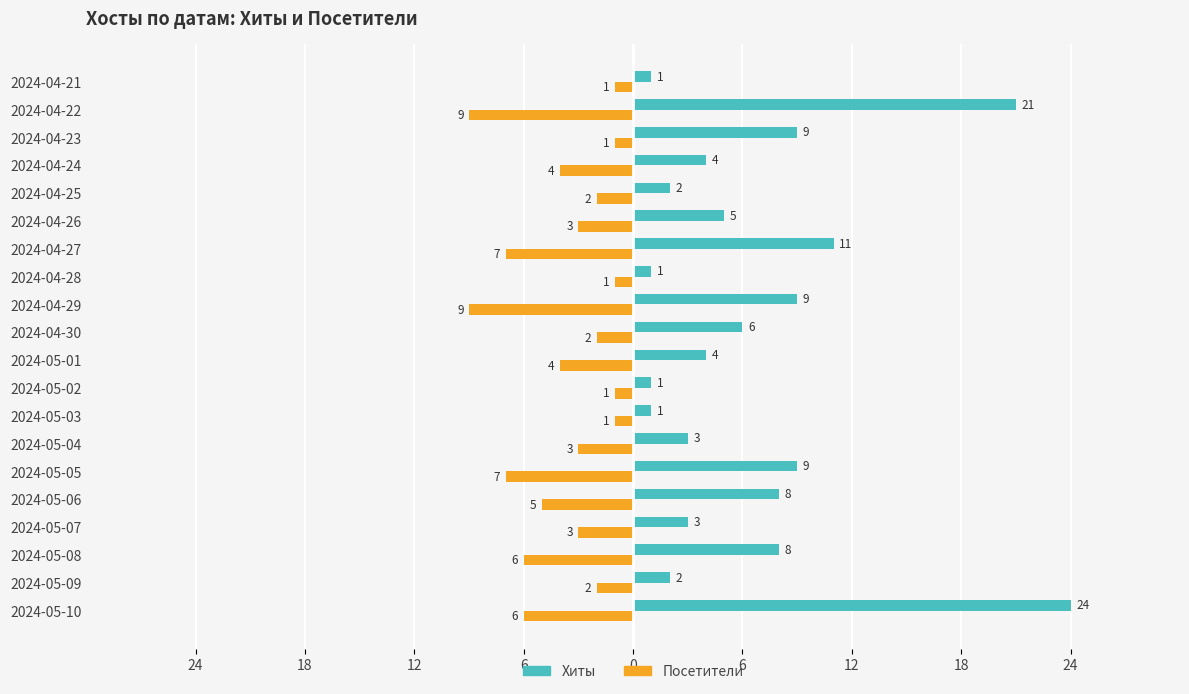

Which series has the largest total across all categories?

Хиты